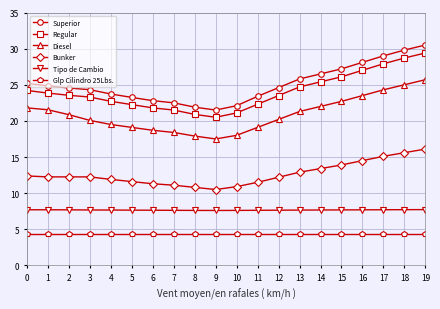

What is the difference between the Diesel values at 1 and 4?

2.0